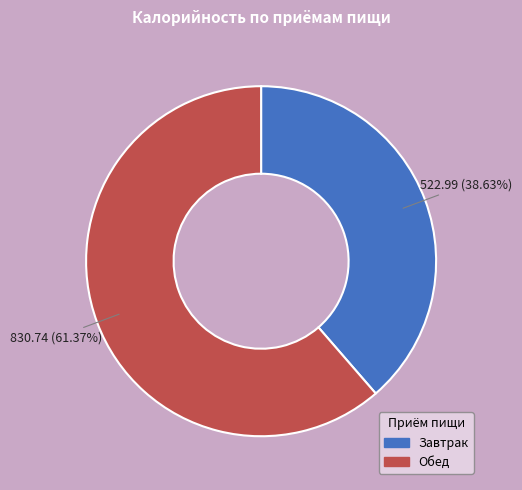

To the nearest percent, what is the difference between the Завтрак and Обед slice percentages?

23%